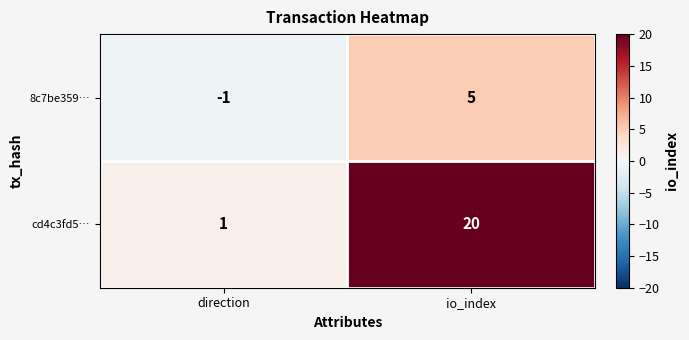

True or false: 8c7be359… has a value of -2 at direction.

False